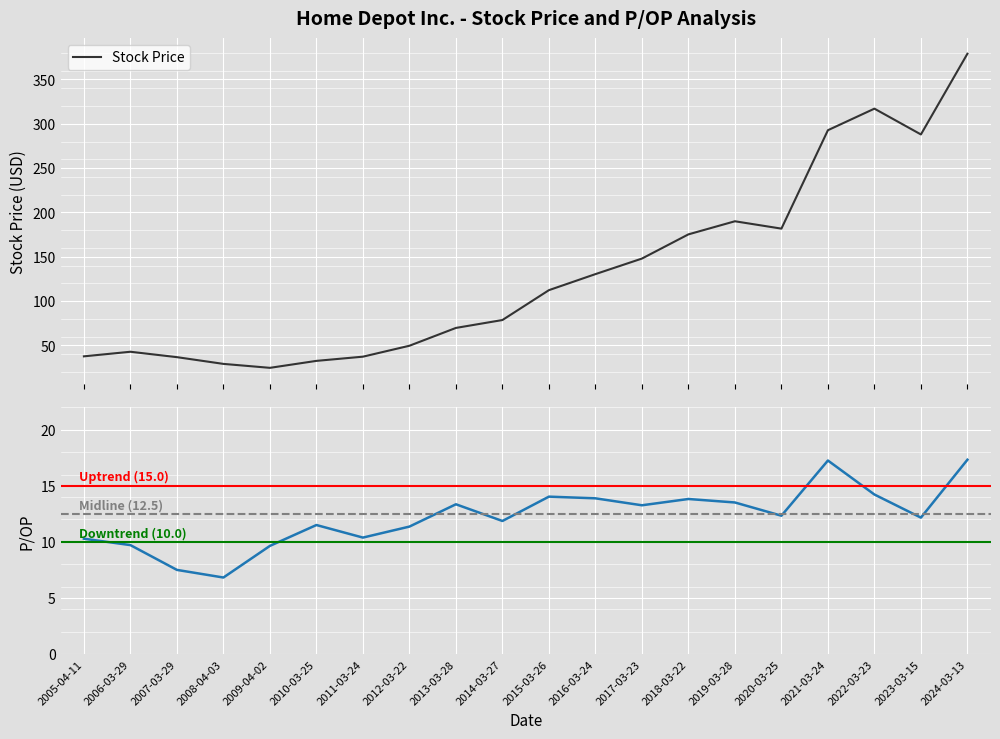

Is it true that P/OP equals 7.5 at 2007-03-29?

True